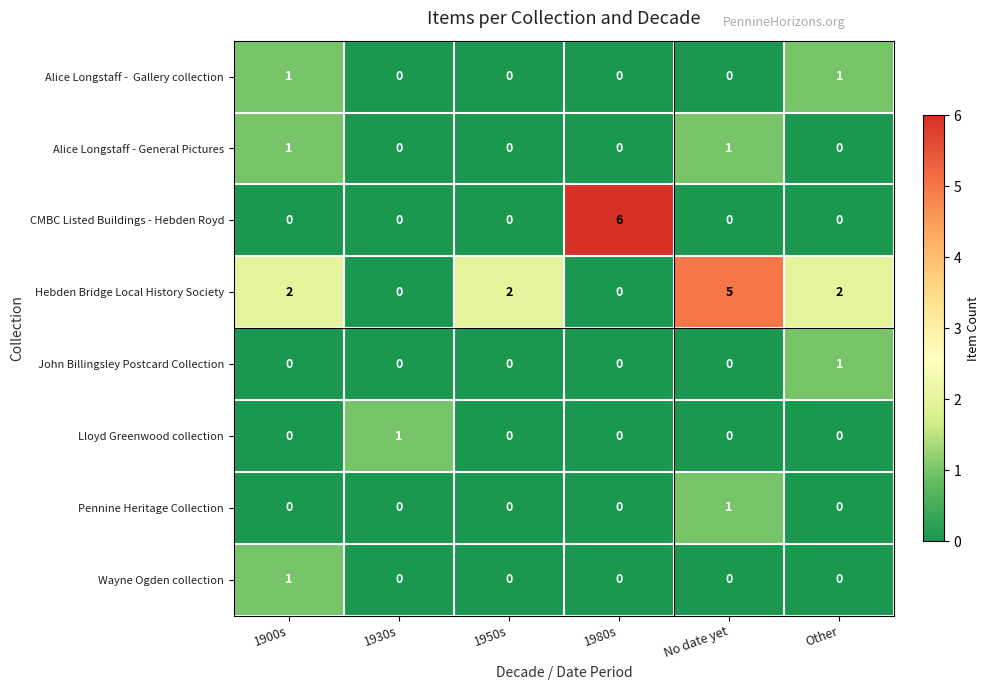

What is the spread (max minus min) of values at No date yet?

5